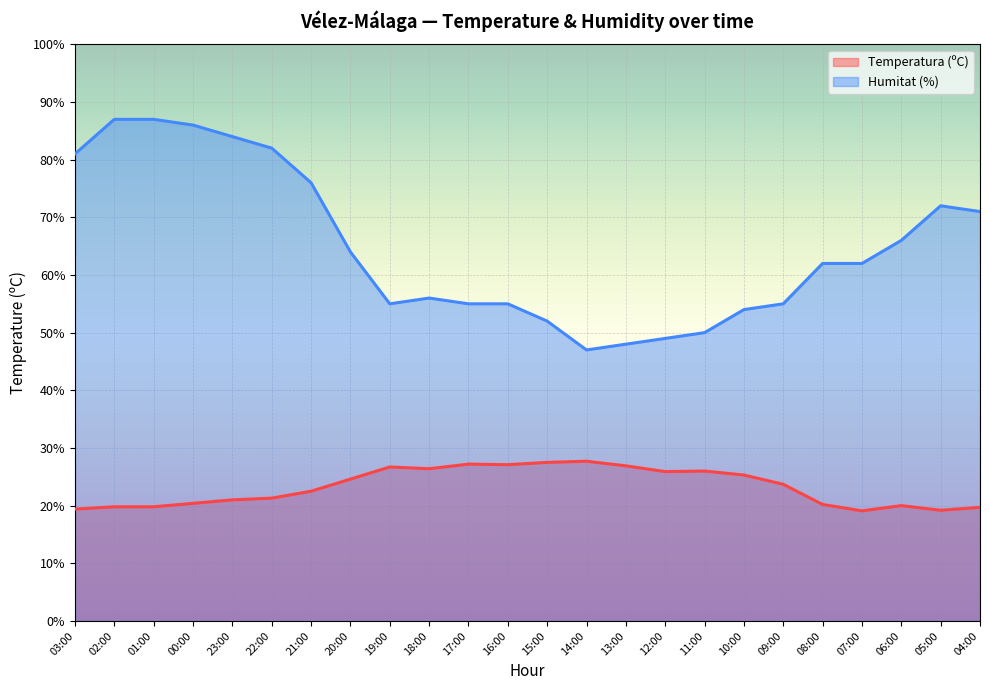

What is the label of the 19th point from the right?

22:00